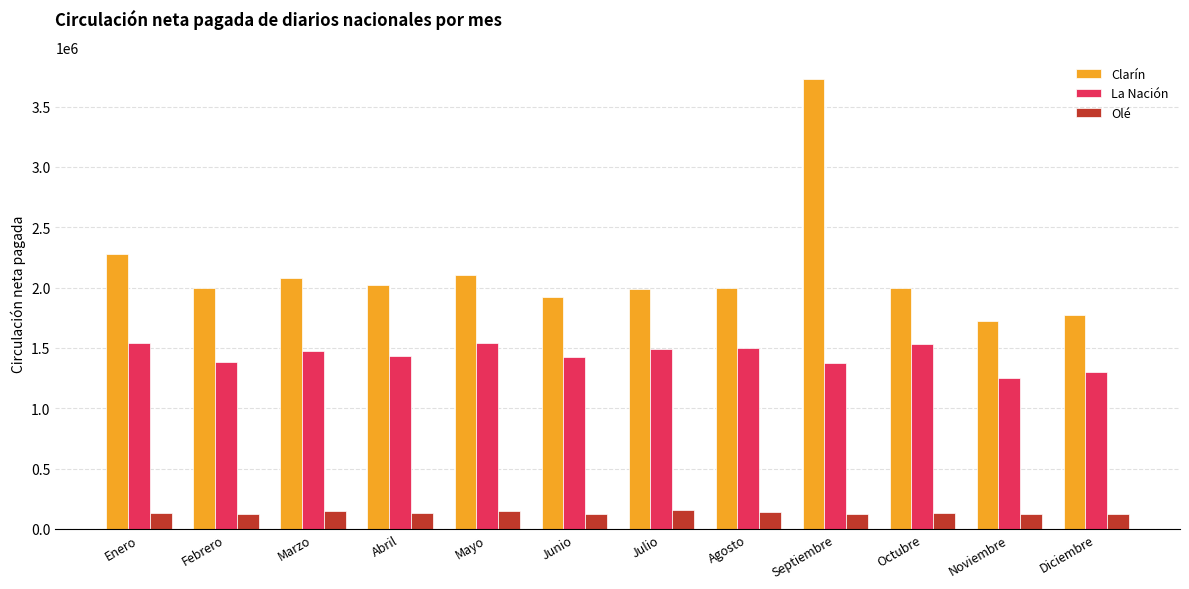

What is the minimum value for Clarín?

1725297